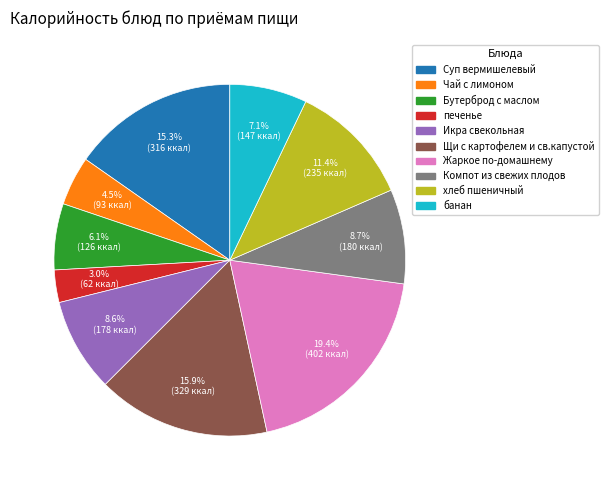

Count the number of slices in the pie.

10